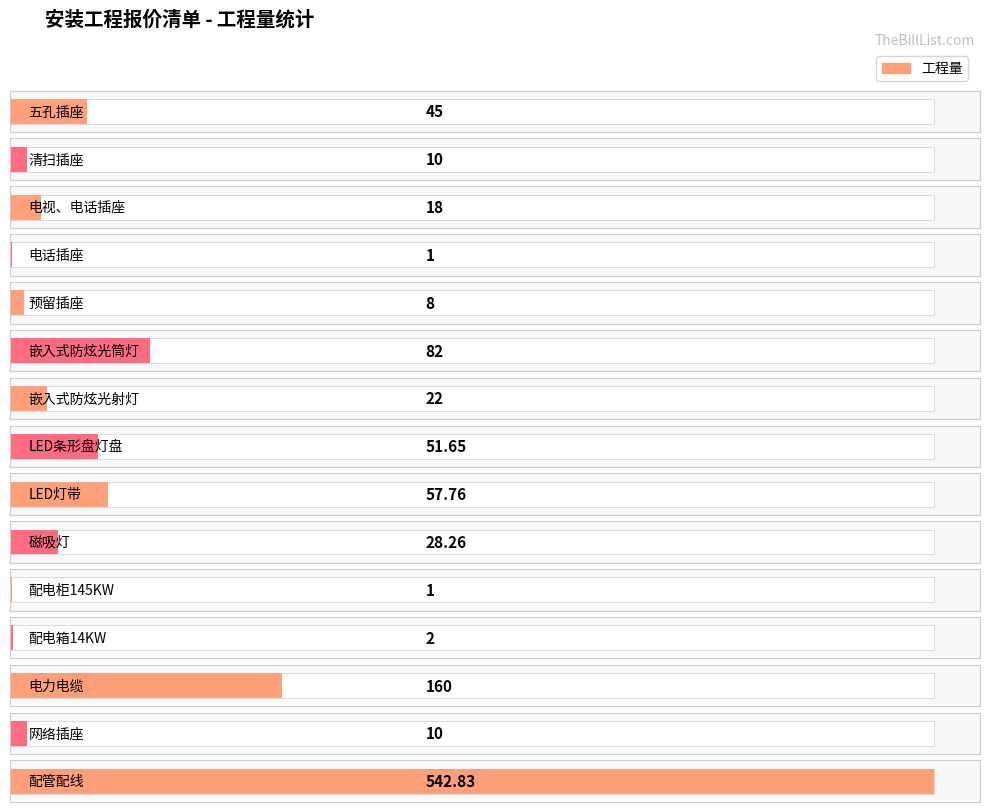

Rank the categories by value from highest to lowest.

配管配线, 电力电缆, 嵌入式防炫光筒灯, LED灯带, LED条形盘灯盘, 五孔插座, 磁吸灯, 嵌入式防炫光射灯, 电视、电话插座, 清扫插座, 网络插座, 预留插座, 配电箱14KW, 电话插座, 配电柜145KW